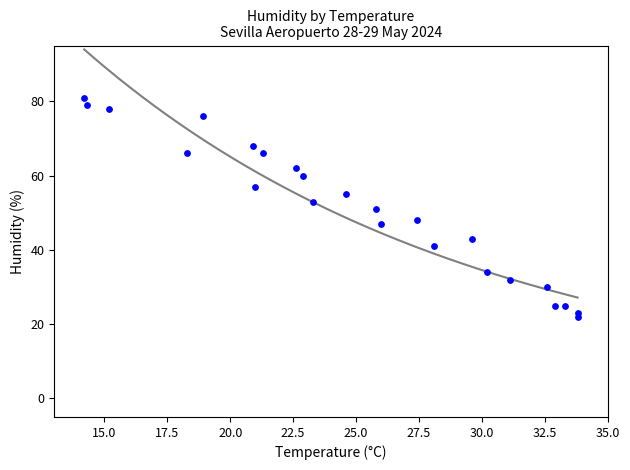

What is the range of Y values (max minus min)?

59